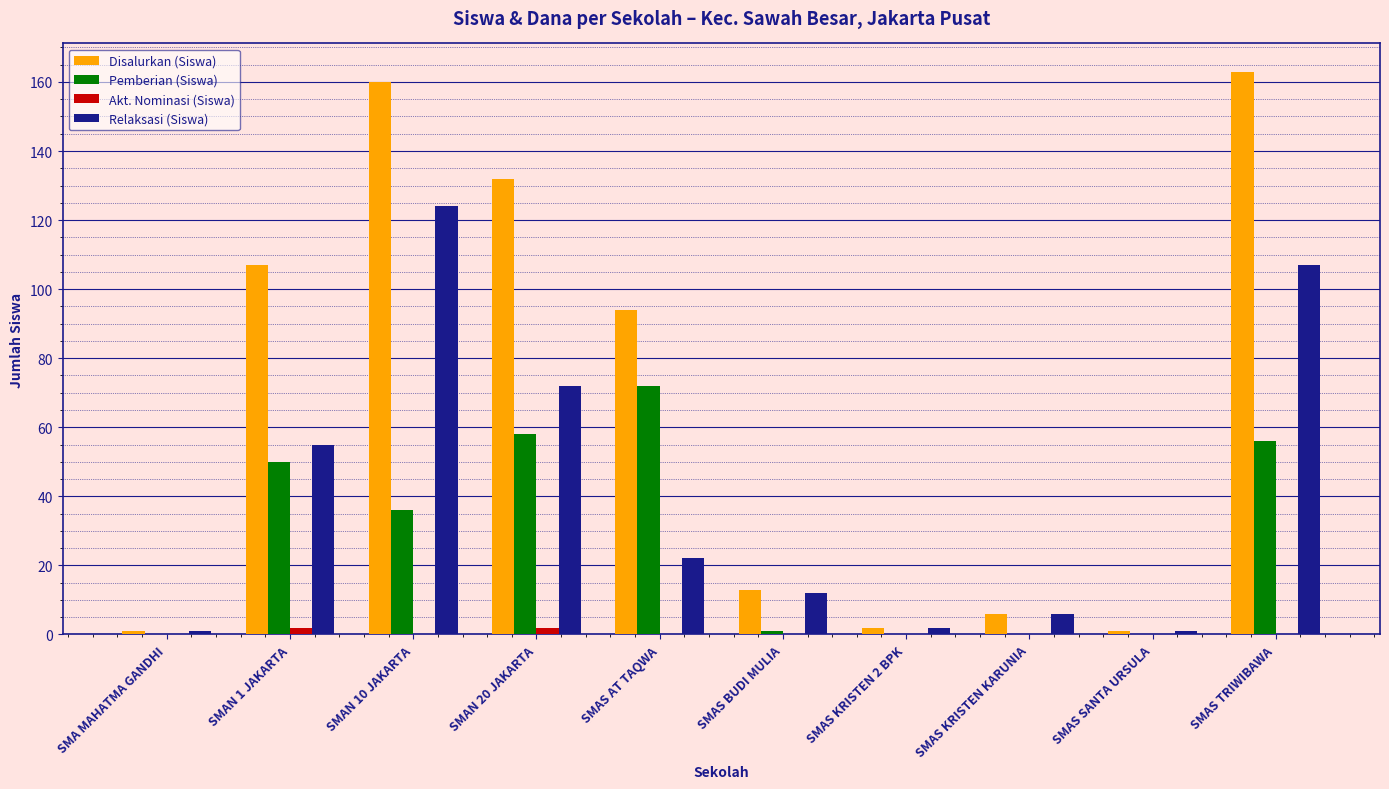

What is the sum of all Disalurkan (Siswa) values?

679